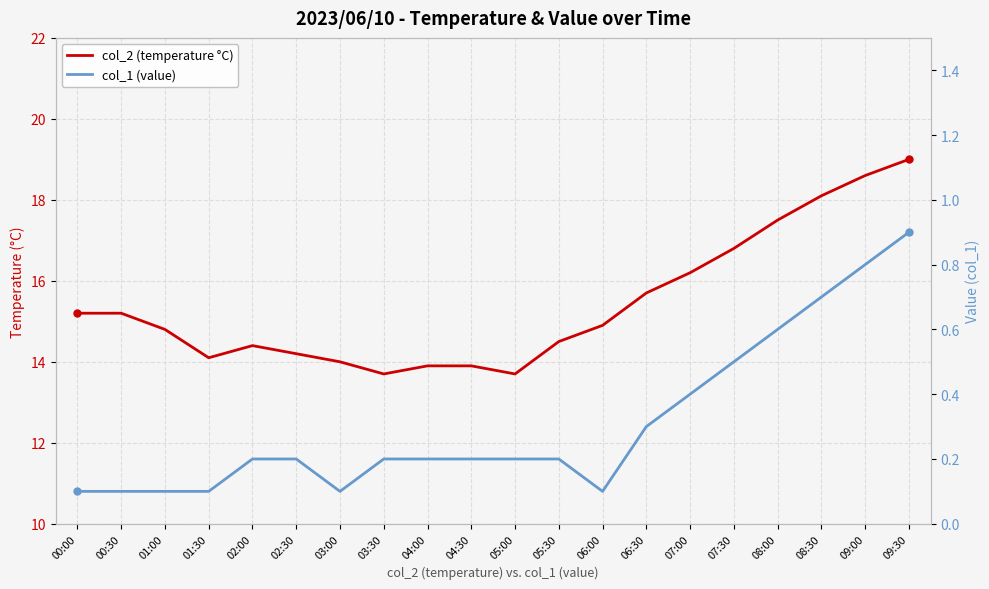

What is the sum of the col_2 (temperature °C) values at 06:00 and 08:00?

32.4